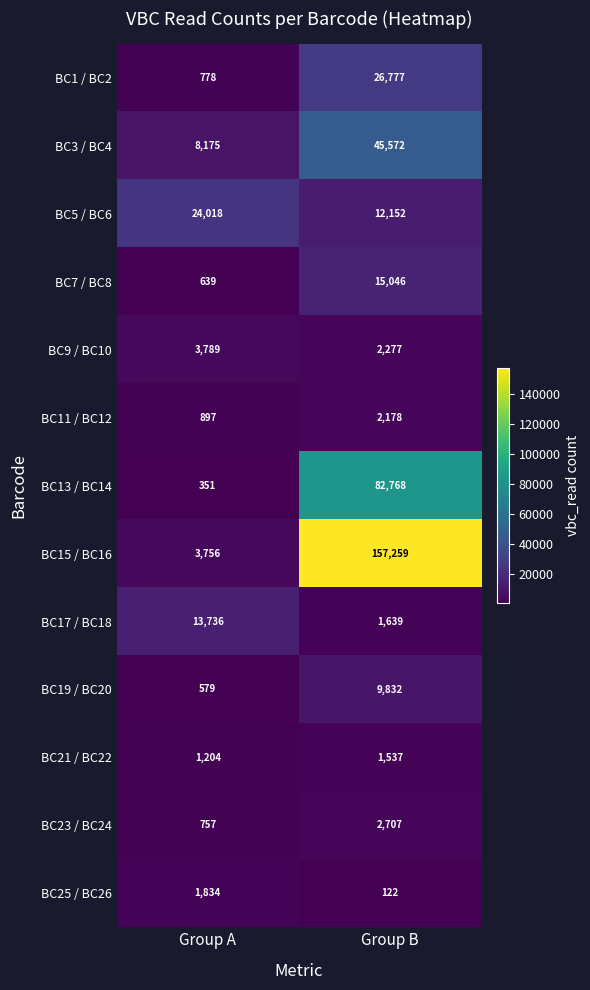

At how many categories does at least one series exceed 35867?

1